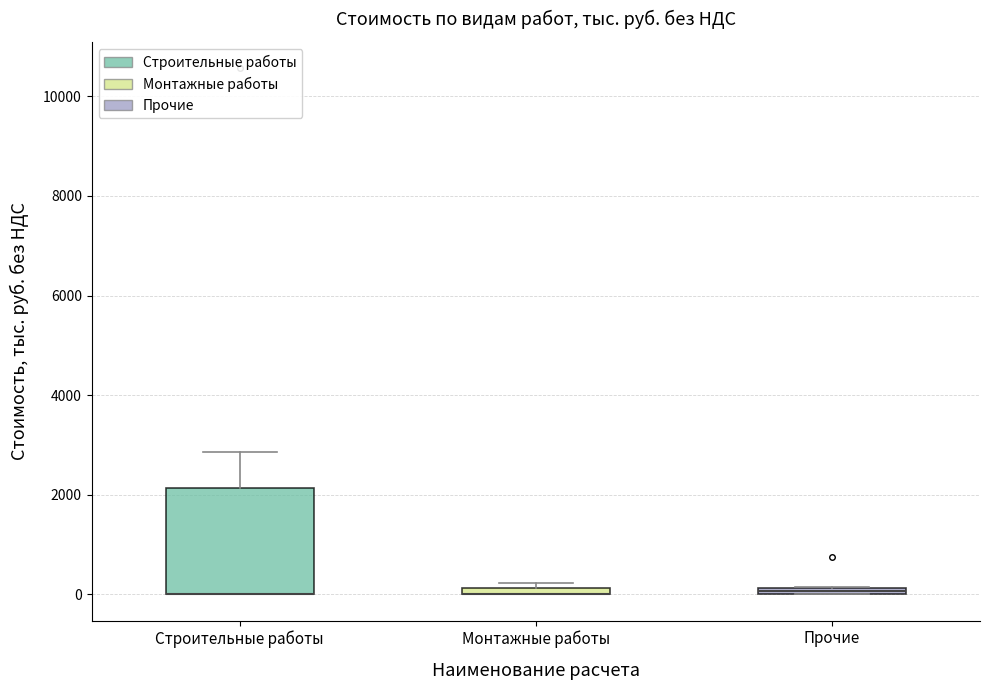

Comparing the boxes themselves (not the whiskers), which one is the tallest?

Строительные работы